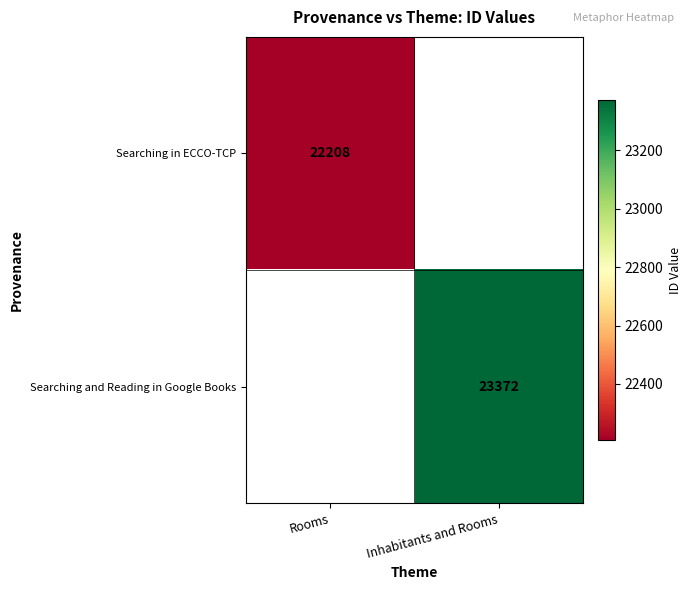

What is the greatest value displayed?

23372.0